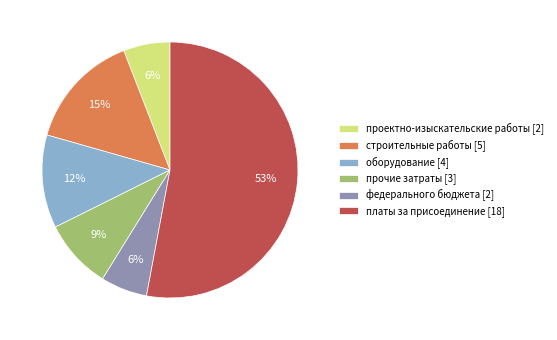

Count the number of slices in the pie.

6